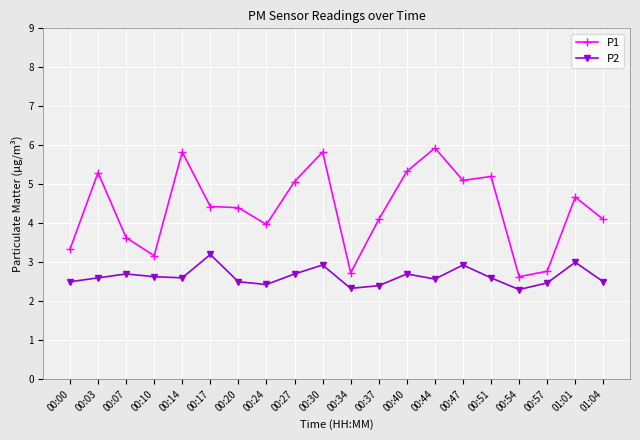

List the series in order of their overall mean, highest first.

P1, P2